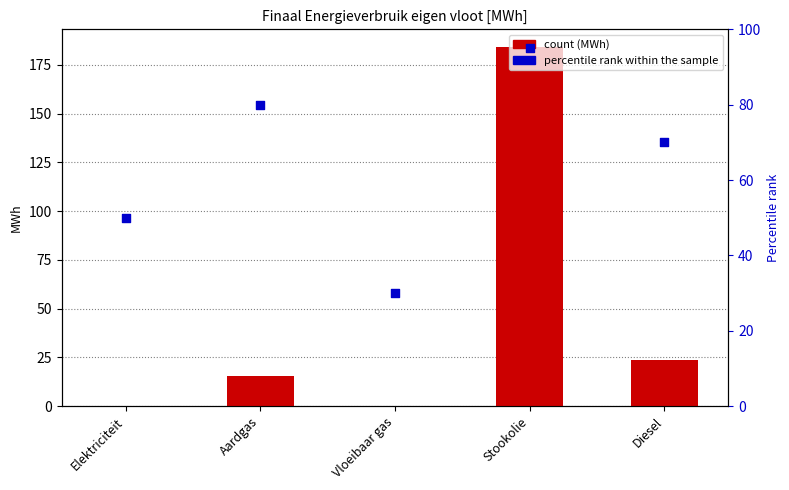

Which has a higher value, Aardgas or Stookolie?

Stookolie